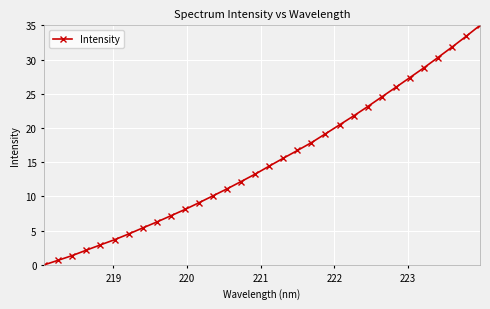

What is the difference between the second highest and second lowest values?

32.7